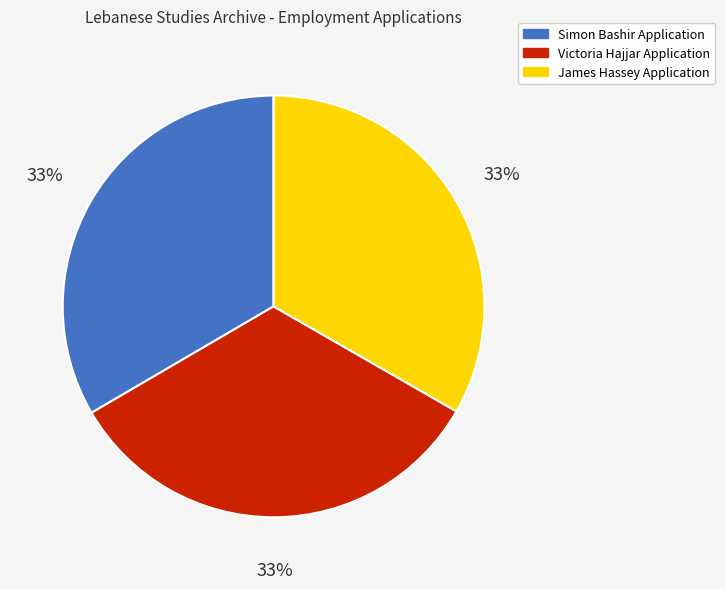

True or false: James Hassey Application accounts for 23% of the total.

False